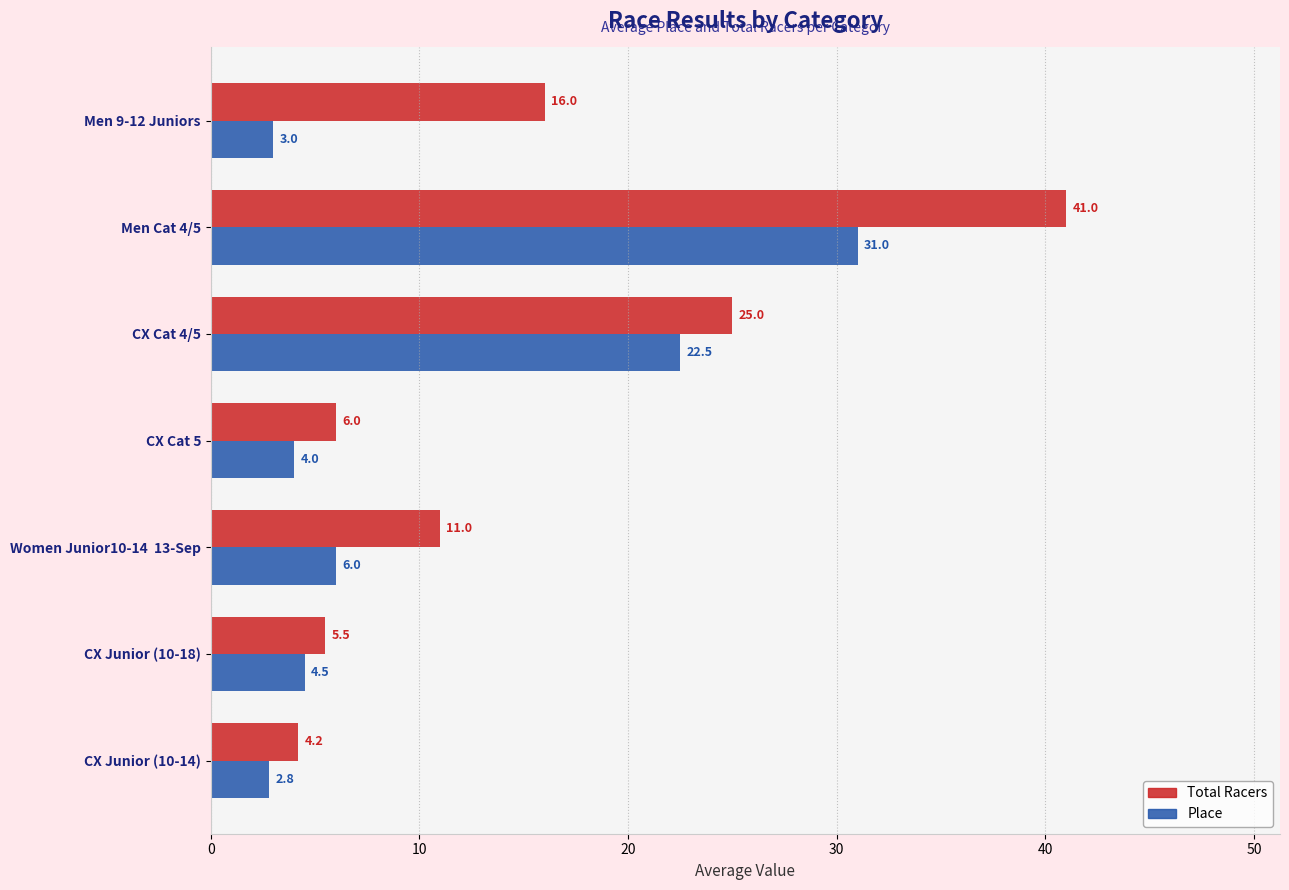

List the labels in order of Total Racers value, largest first.

Men Cat 4/5, CX Cat 4/5, Men 9-12 Juniors, Women Junior10-14  13-Sep, CX Cat 5, CX Junior (10-18), CX Junior (10-14)